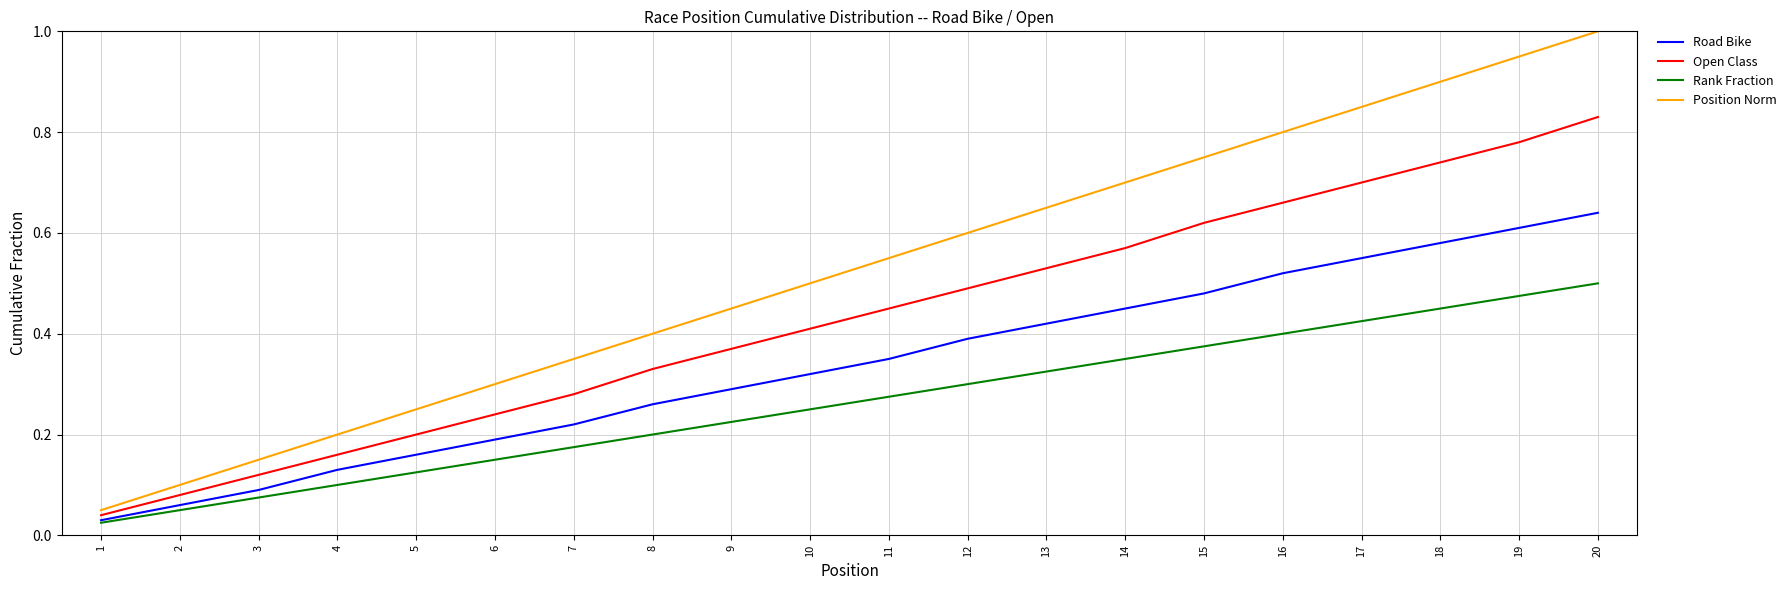

True or false: Open Class and Rank Fraction intersect in this chart.

False